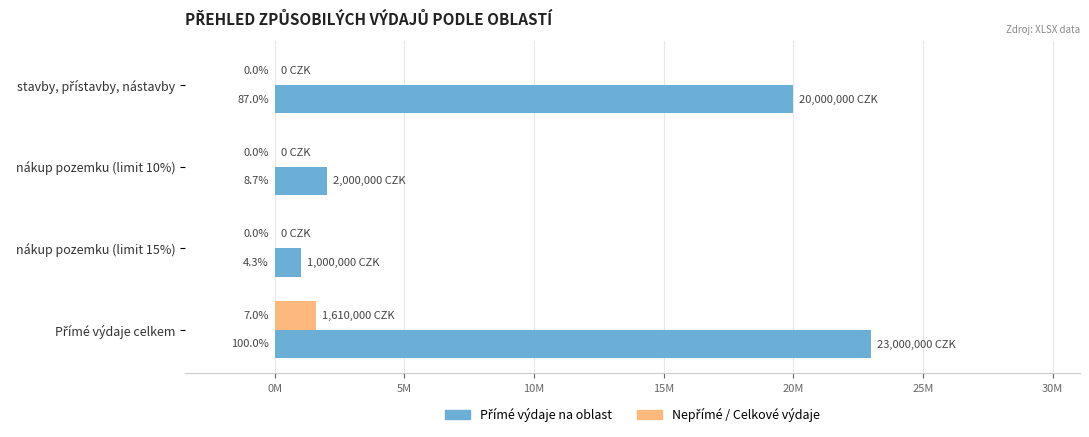

Rank the series by their average value, from highest to lowest.

Přímé výdaje na oblast, Nepřímé / Celkové výdaje